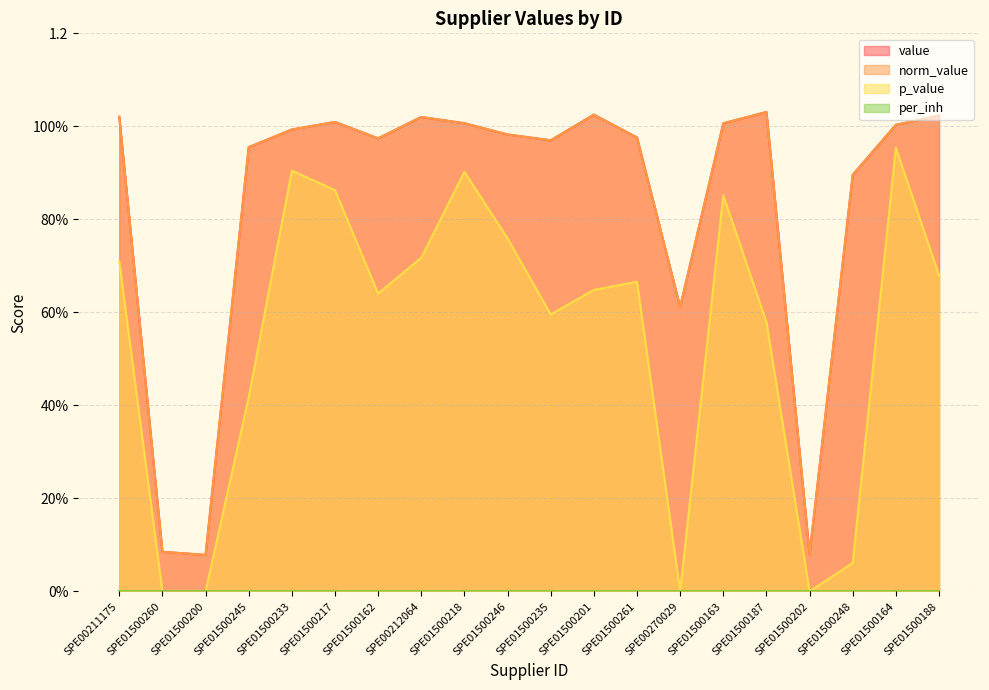

True or false: p_value and norm_value intersect in this chart.

False